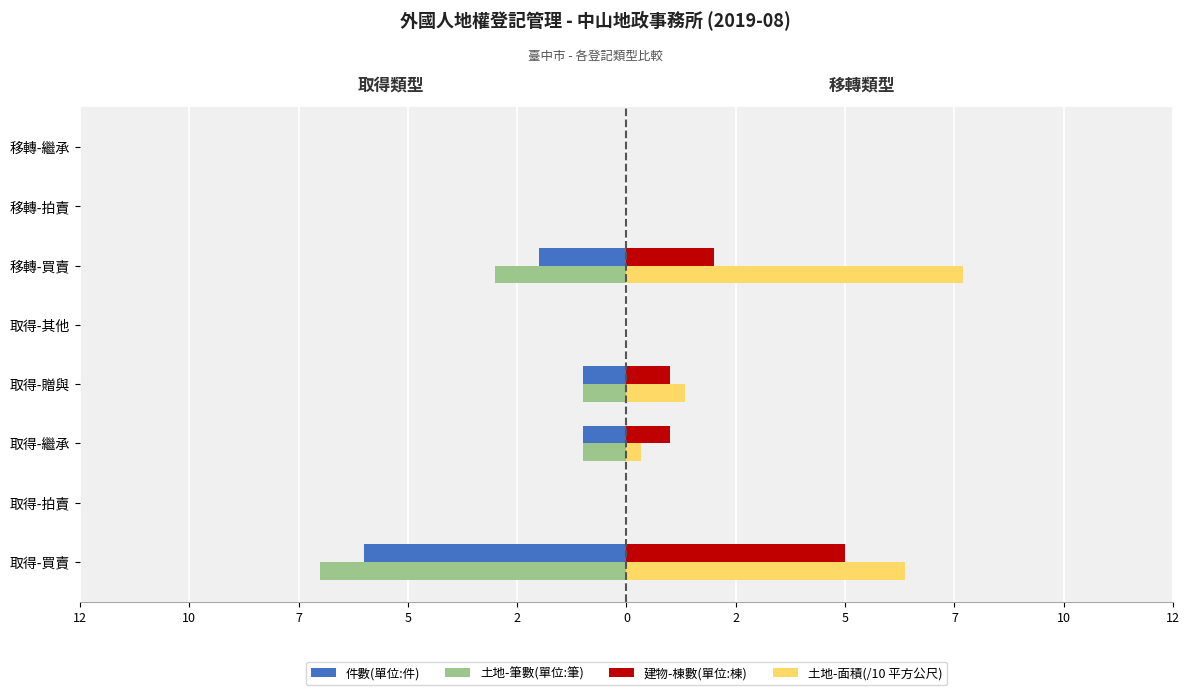

What are all the series names shown in the legend?

件數(單位:件), 土地-筆數(單位:筆), 建物-棟數(單位:棟), 土地-面積(/10 平方公尺)